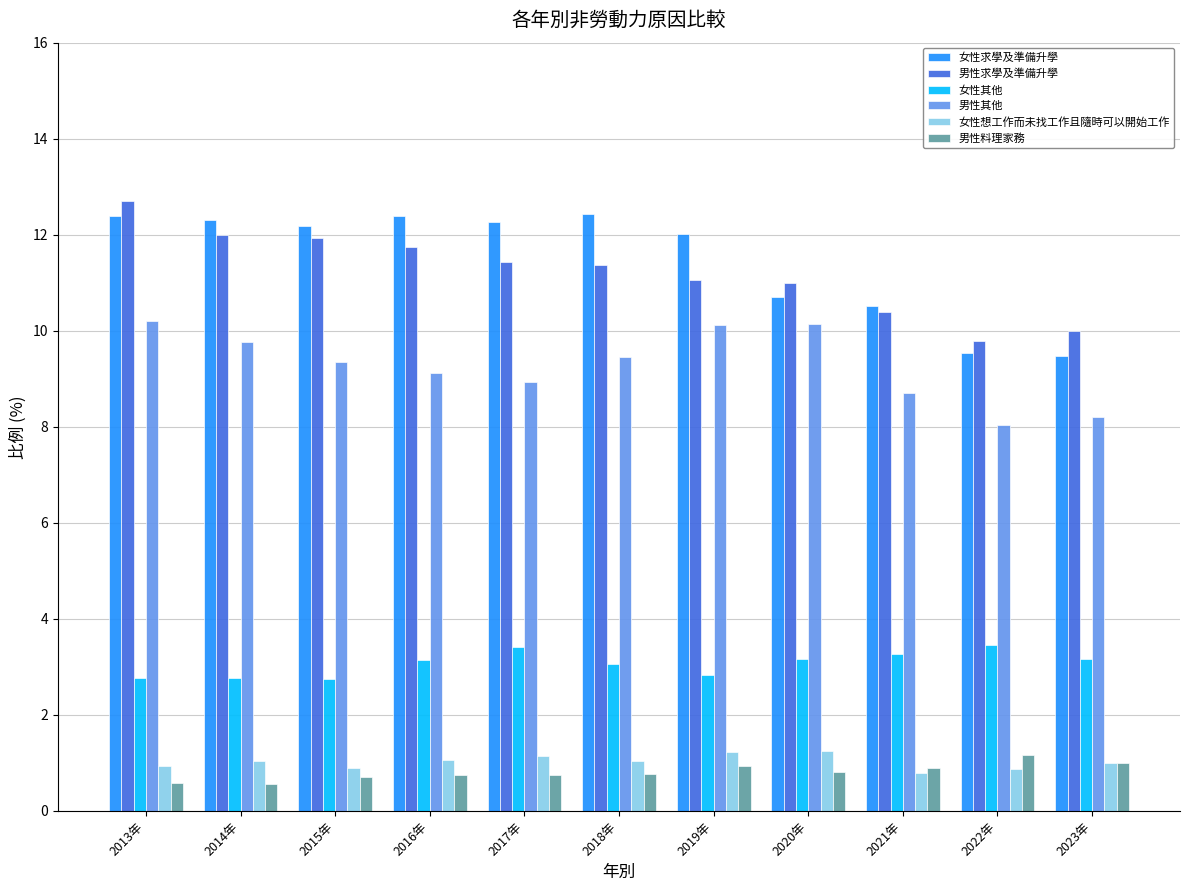

Is it true that 男性料理家務 equals 0.6 at 2013年?

True